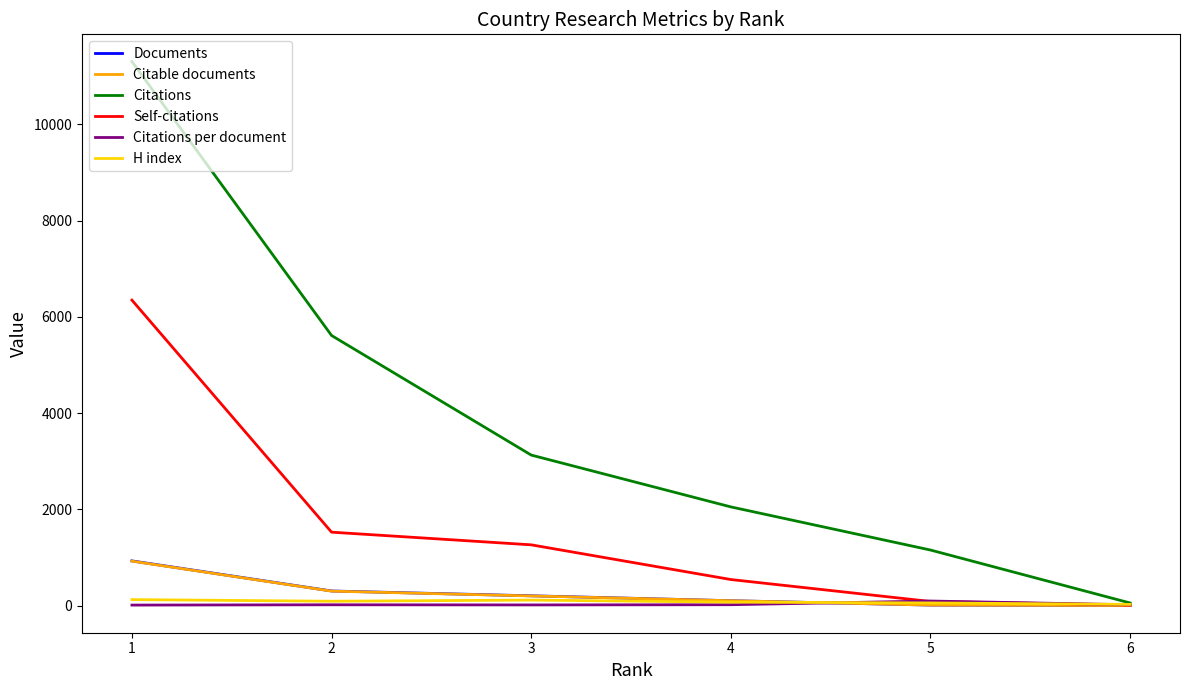

What is the sum of the H index values at 2 and 1?

218.0